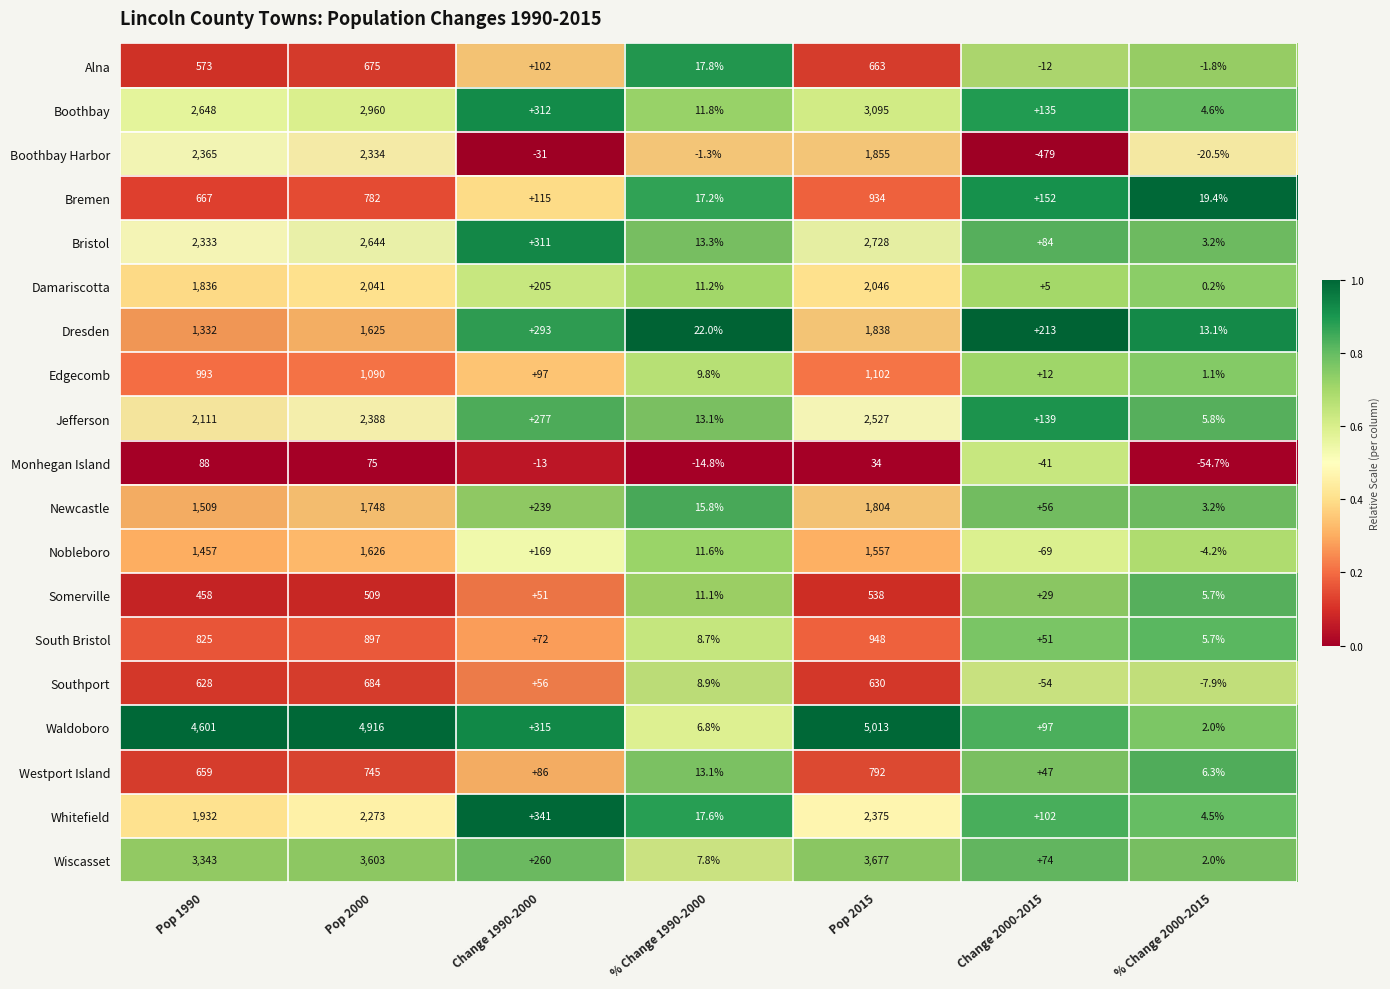

True or false: Alna has a value of 102.0 at Change 1990-2000.

True